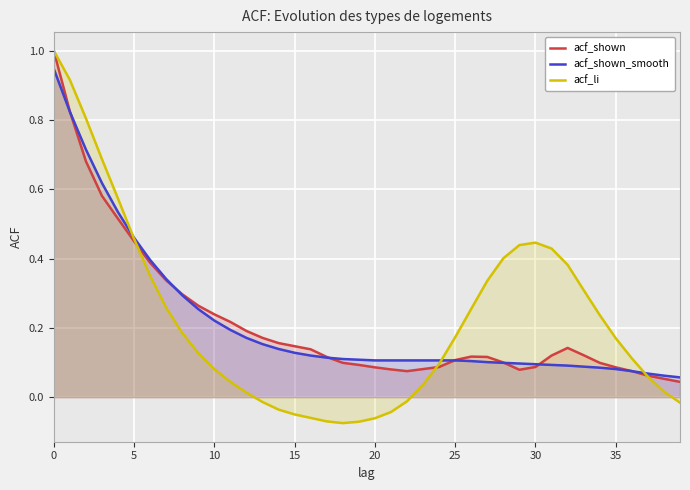

Which series has the largest range (max minus min)?

acf_li